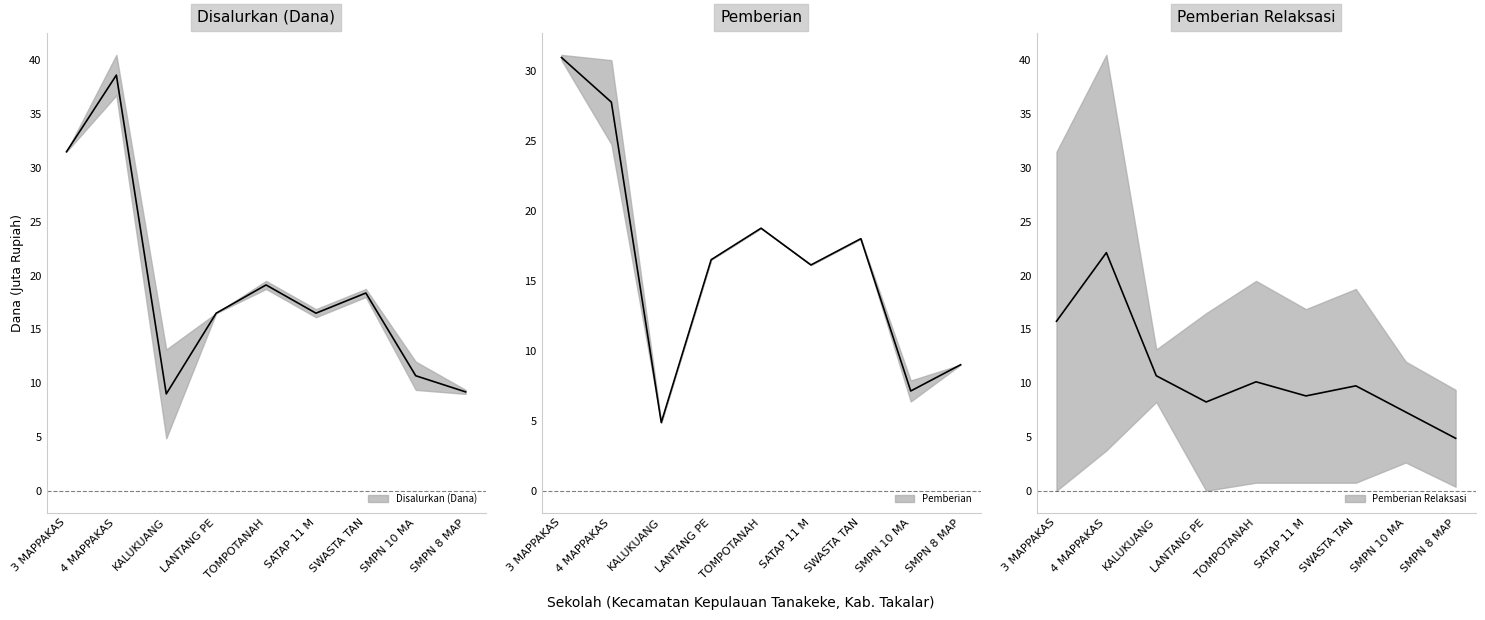

True or false: Disalurkan (Dana) has more than 1 interior local peaks.

True